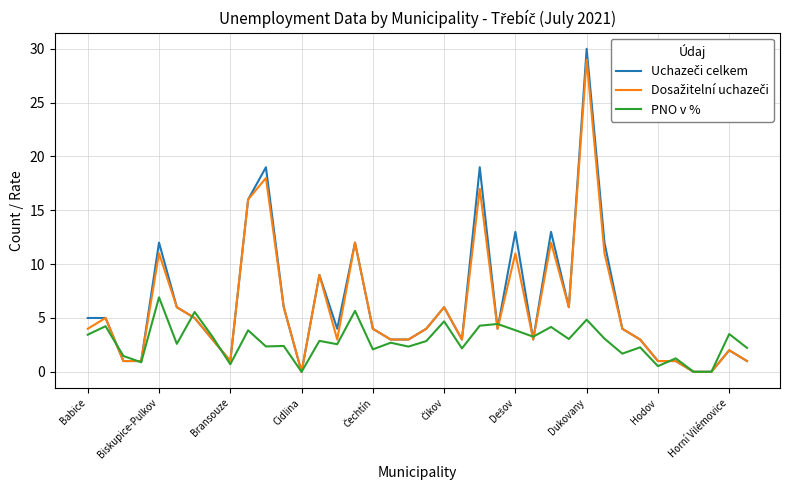

What is the maximum value shown in the chart?

30.0